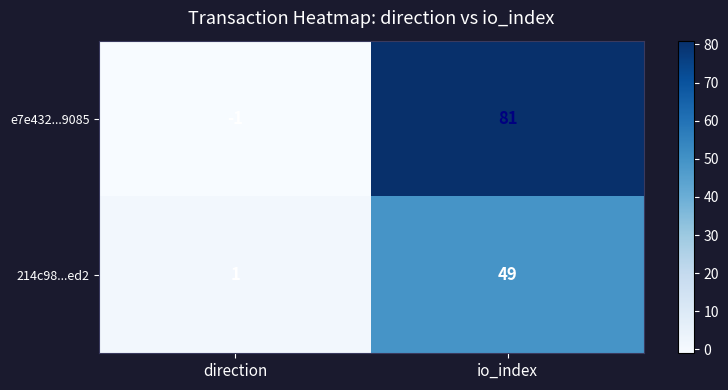

Reading left to right, list all the values displayed in this chart.

e7e432...9085: -1	81
214c98...ed2: 1	49